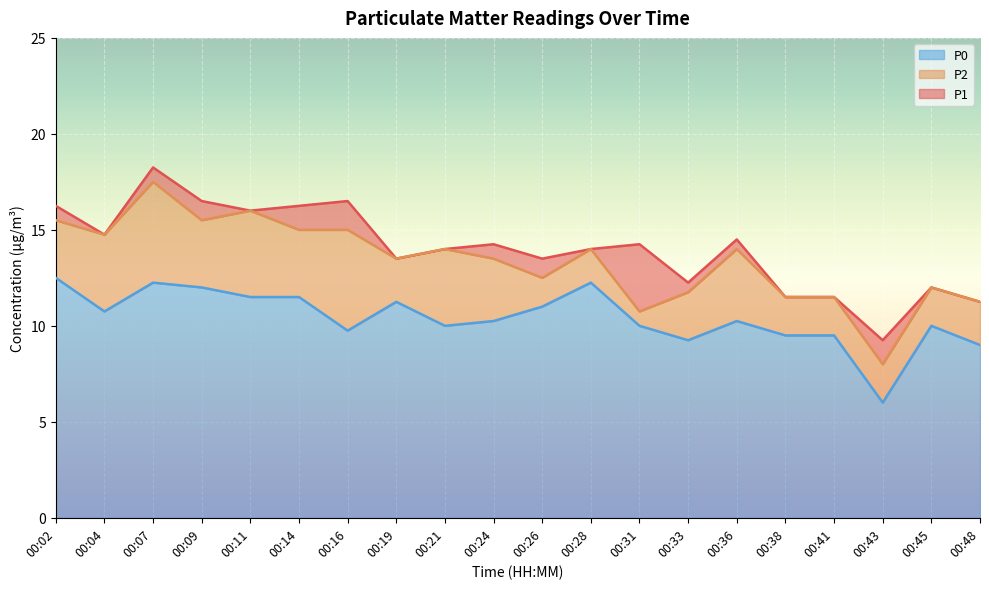

What is the difference between the maximum and minimum values in the P0 series?

6.5